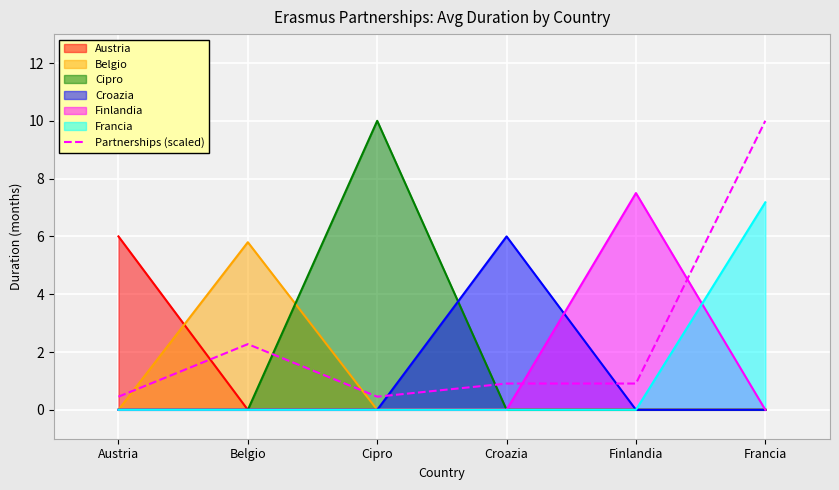

What position from the right is Austria?

6